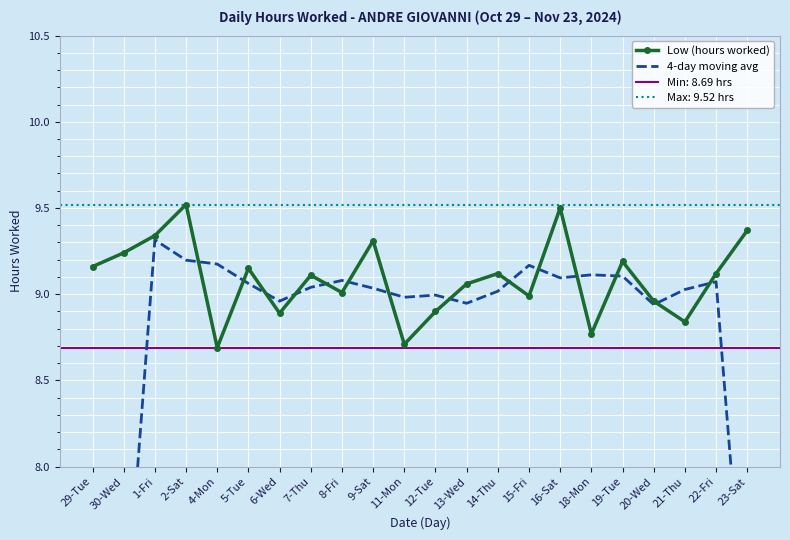

What is the greatest value displayed?

9.5